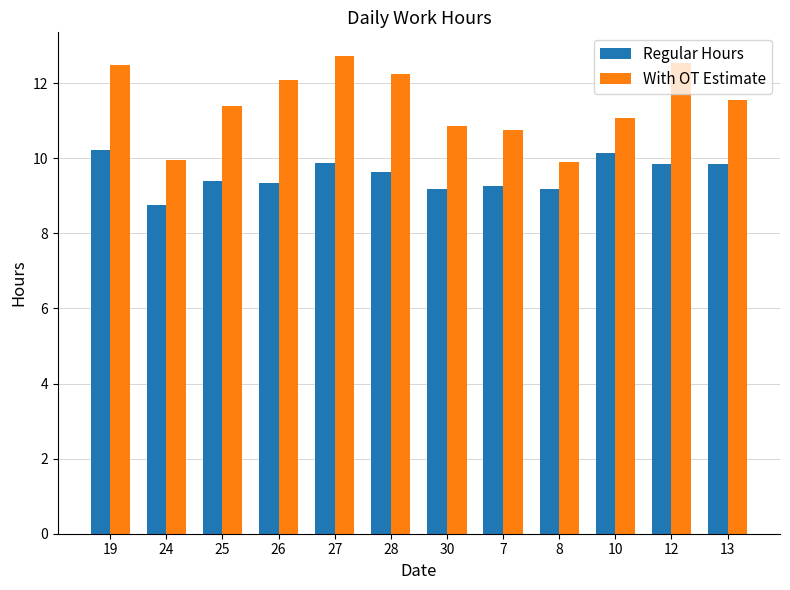

True or false: With OT Estimate has a value of 17.2 at 26.

False